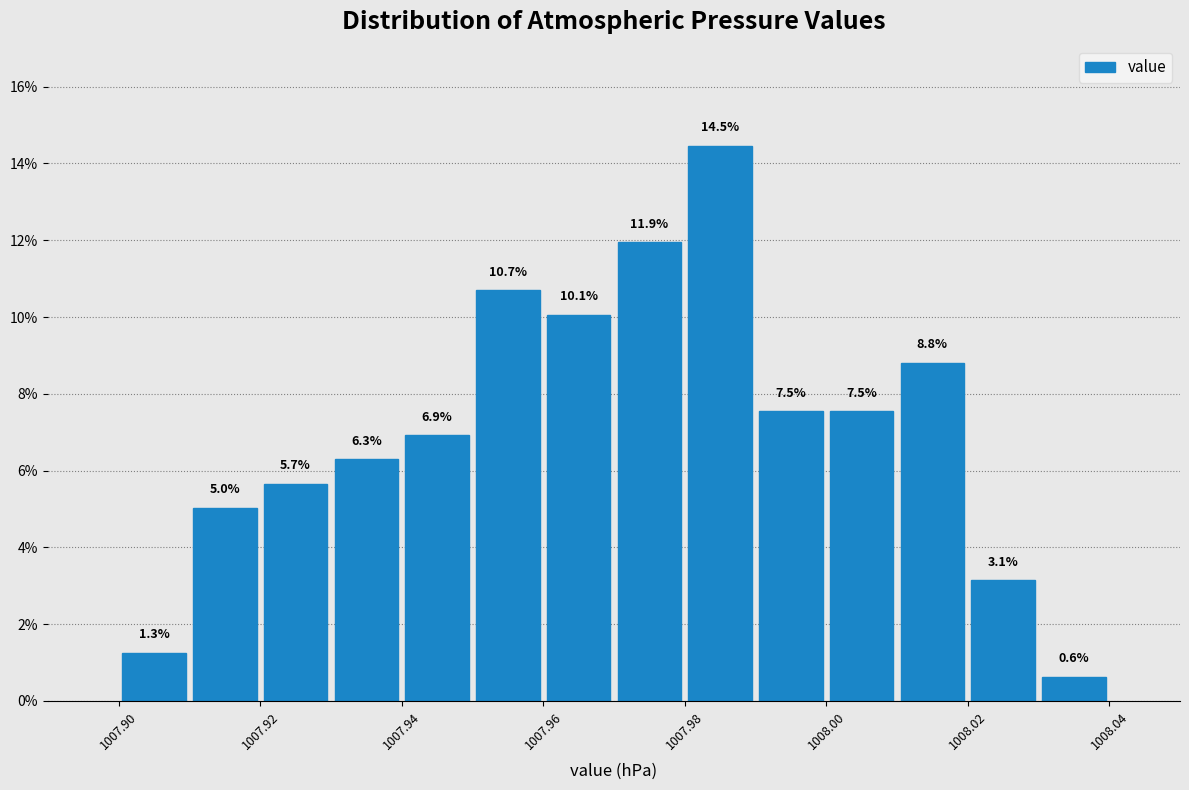

Over which range of the x-axis is the bar tallest?

1007.98 to 1007.99